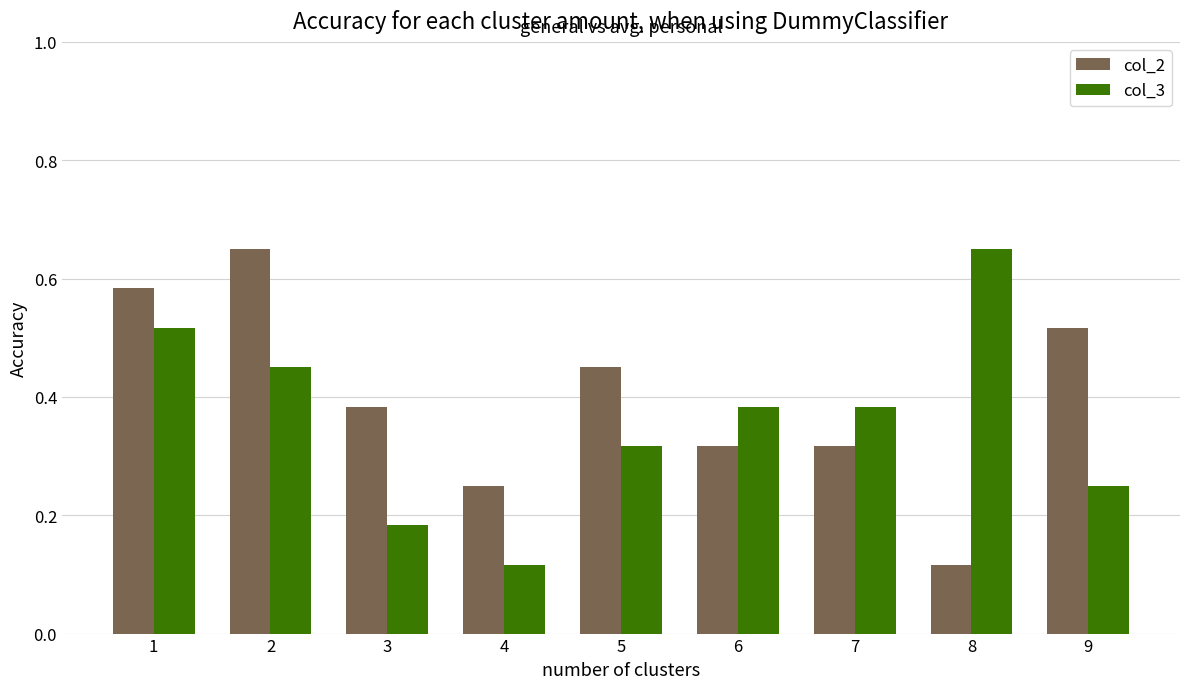

Rank the series at 8 from lowest to highest value.

col_2, col_3